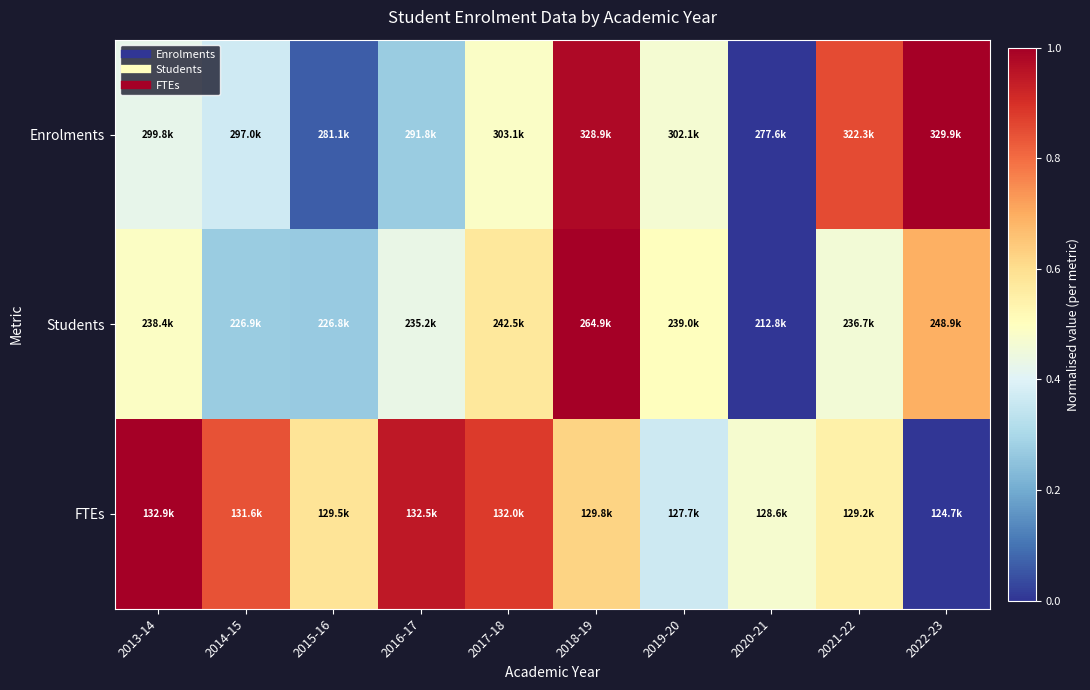

Reading right to left, what are all the values shown in this chart?

Enrolments: 2022-23=1.0	2021-22=0.9	2020-21=0.0	2019-20=0.5	2018-19=1.0	2017-18=0.5	2016-17=0.3	2015-16=0.1	2014-15=0.4	2013-14=0.4
Students: 2022-23=0.7	2021-22=0.5	2020-21=0.0	2019-20=0.5	2018-19=1.0	2017-18=0.6	2016-17=0.4	2015-16=0.3	2014-15=0.3	2013-14=0.5
FTEs: 2022-23=0.0	2021-22=0.5	2020-21=0.5	2019-20=0.4	2018-19=0.6	2017-18=0.9	2016-17=0.9	2015-16=0.6	2014-15=0.8	2013-14=1.0